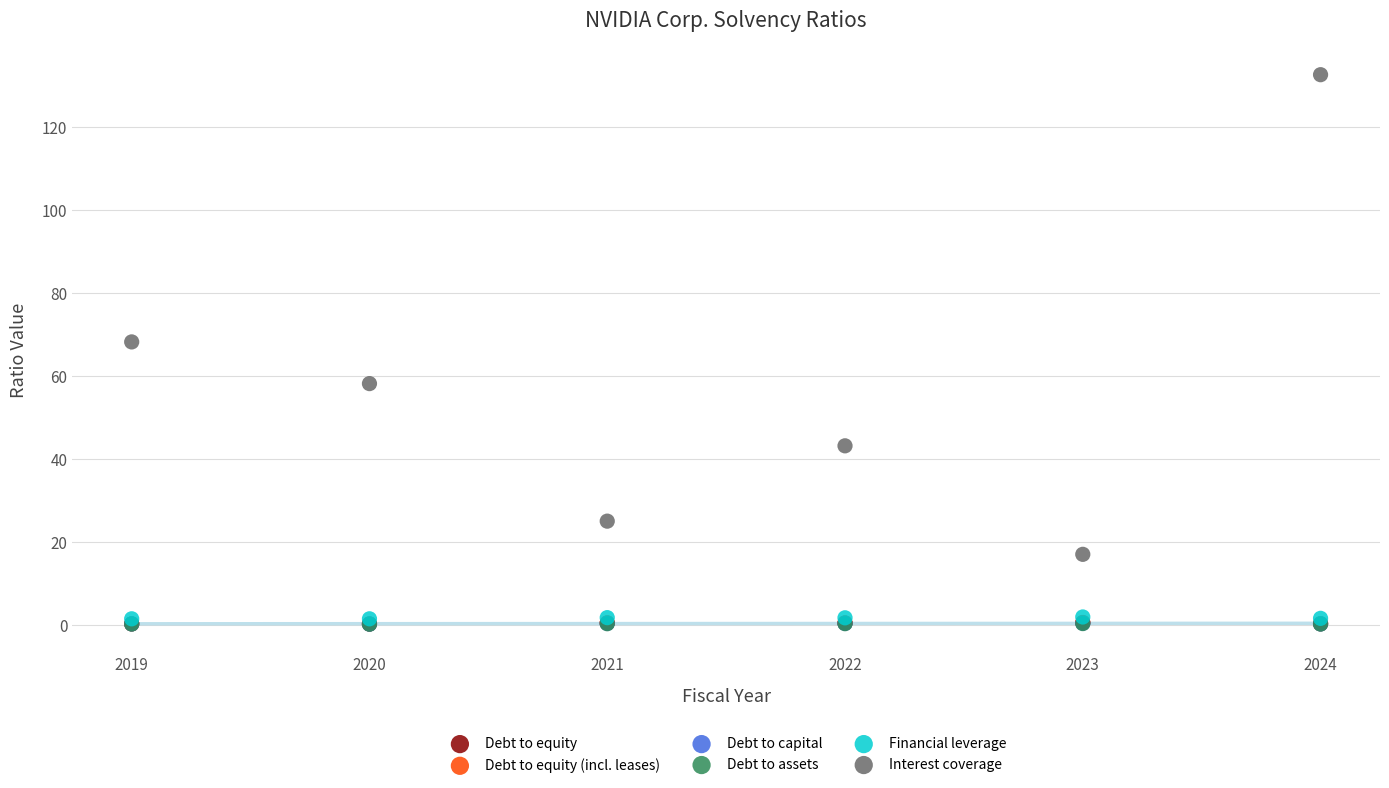

Which series has the widest spread of Y values?

Interest coverage